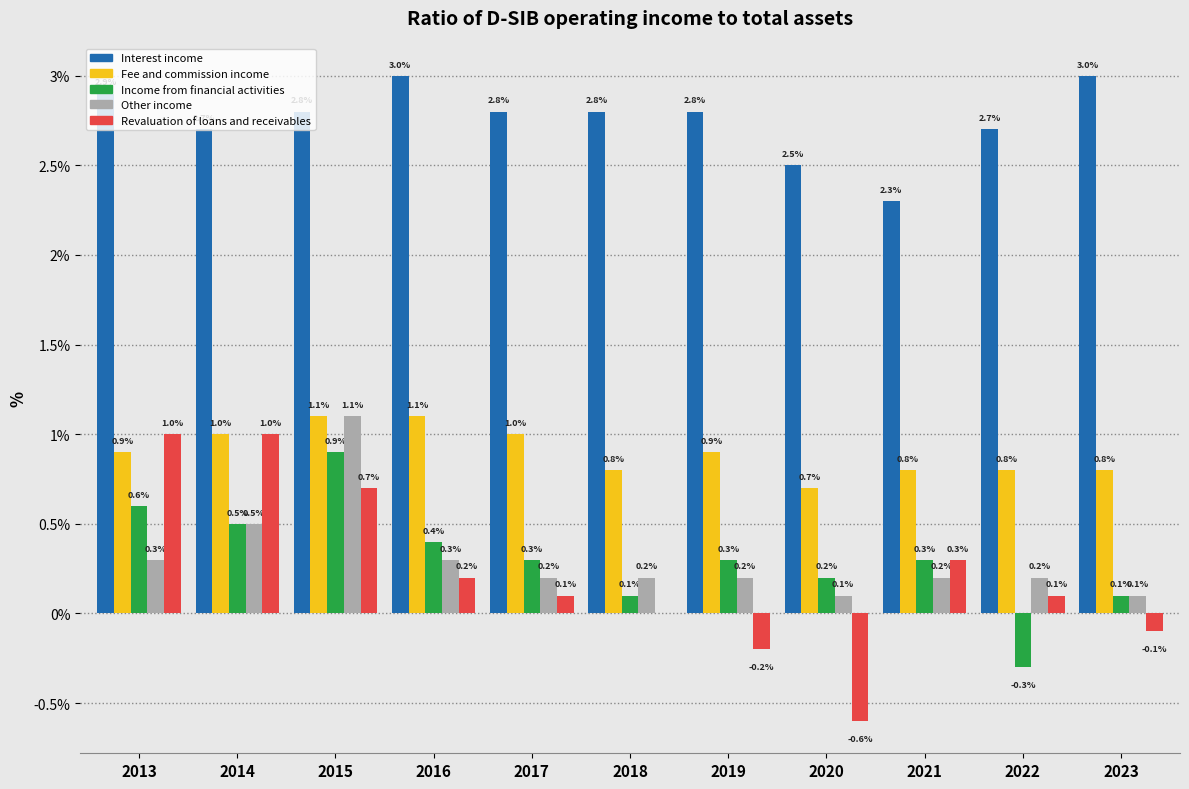

Where does the Revaluation of loans and receivables series first go above 0?

2013